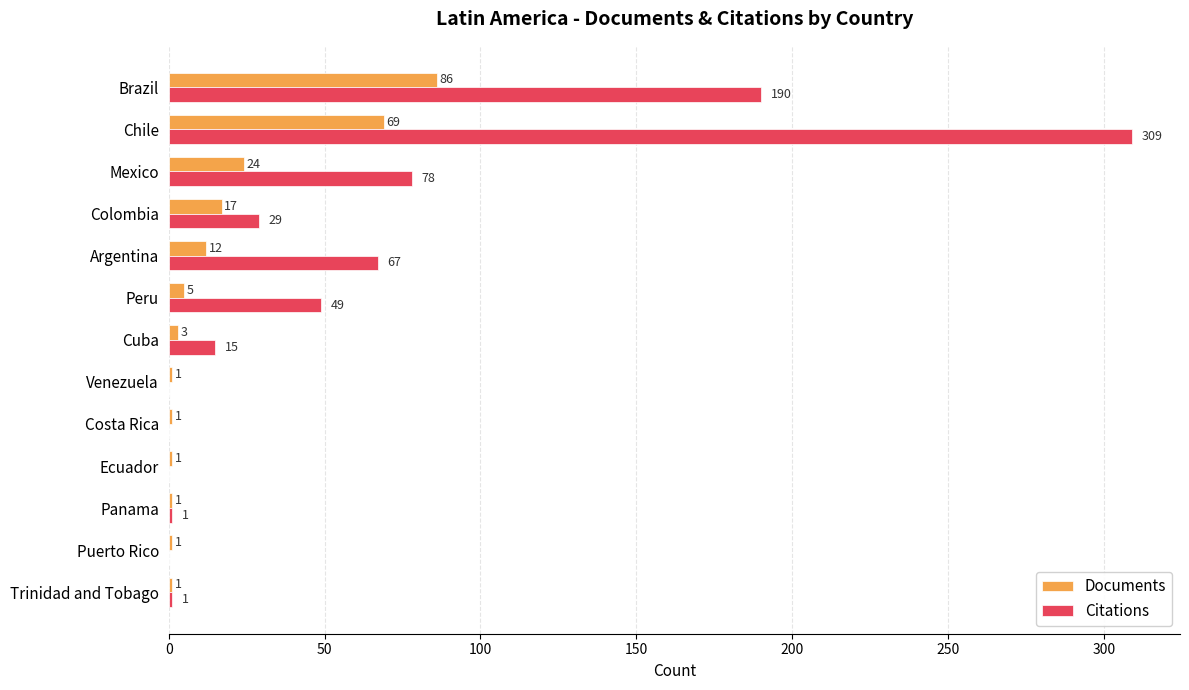

At which category is the sum across all series the highest?

Chile